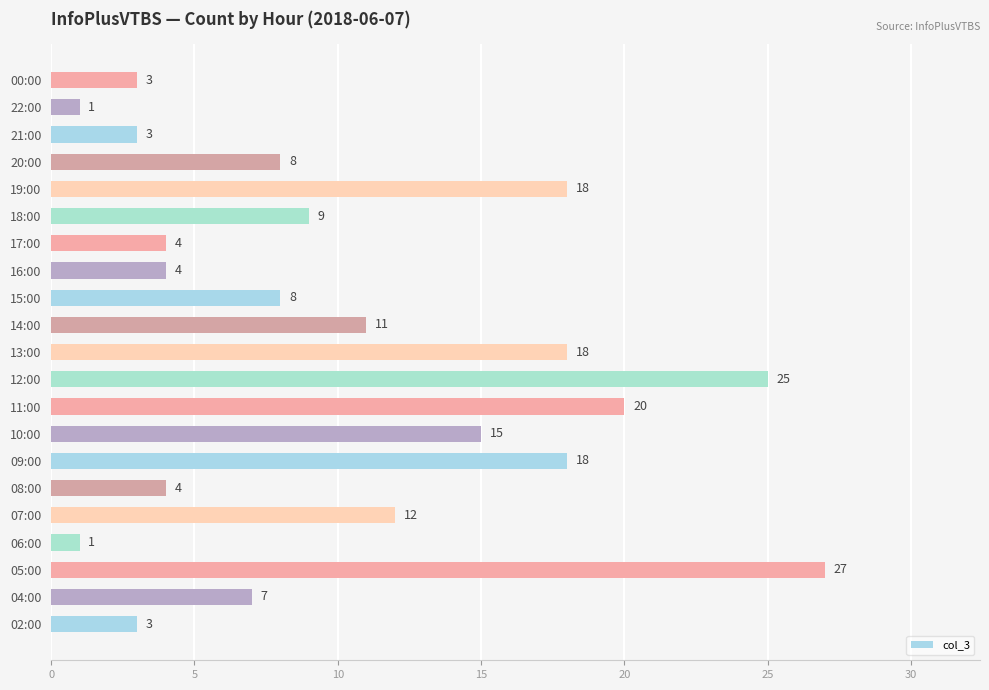

Approximately how many times larger is the value at 20:00 compared to 10:00?

0.5